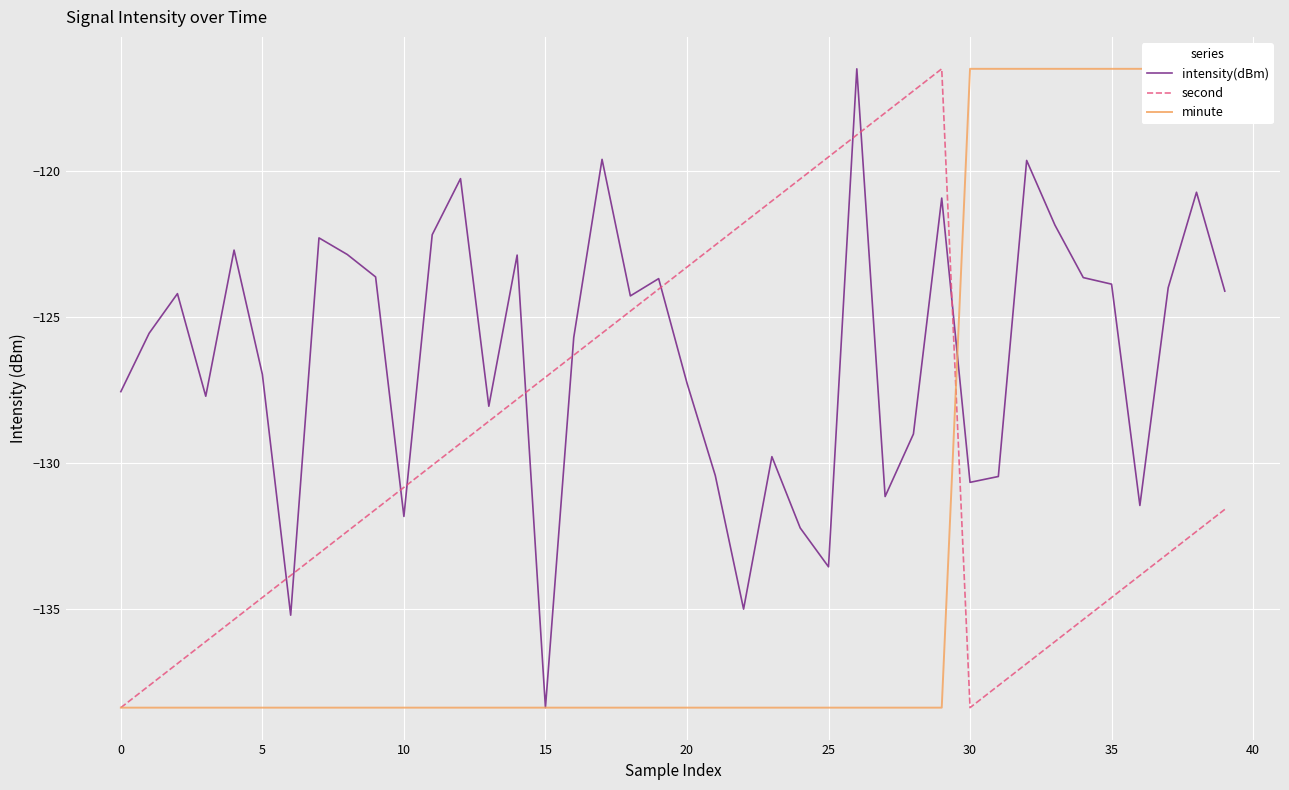

Reading left to right, extract all data points from this chart.

intensity(dBm): -127.5	-125.5	-124.2	-127.7	-122.7	-127.0	-135.2	-122.3	-122.8	-123.6	-131.8	-122.2	-120.2	-128.0	-122.9	-138.4	-125.7	-119.6	-124.3	-123.7	-127.2	-130.4	-135.0	-129.8	-132.2	-133.5	-116.5	-131.1	-129.0	-120.9	-130.7	-130.5	-119.6	-121.8	-123.6	-123.9	-131.4	-124.0	-120.7	-124.1
second: -138.4	-137.6	-136.9	-136.1	-135.4	-134.6	-133.8	-133.1	-132.3	-131.6	-130.8	-130.1	-129.3	-128.6	-127.8	-127.1	-126.3	-125.5	-124.8	-124.0	-123.3	-122.5	-121.8	-121.0	-120.3	-119.5	-118.7	-118.0	-117.2	-116.5	-138.4	-137.6	-136.9	-136.1	-135.4	-134.6	-133.8	-133.1	-132.3	-131.6
minute: -138.4	-138.4	-138.4	-138.4	-138.4	-138.4	-138.4	-138.4	-138.4	-138.4	-138.4	-138.4	-138.4	-138.4	-138.4	-138.4	-138.4	-138.4	-138.4	-138.4	-138.4	-138.4	-138.4	-138.4	-138.4	-138.4	-138.4	-138.4	-138.4	-138.4	-116.5	-116.5	-116.5	-116.5	-116.5	-116.5	-116.5	-116.5	-116.5	-116.5